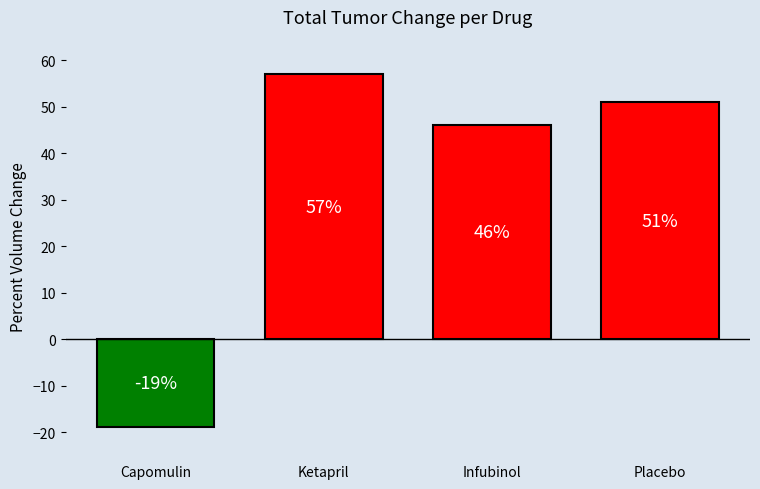

True or false: the data shows 46 at Infubinol.

True